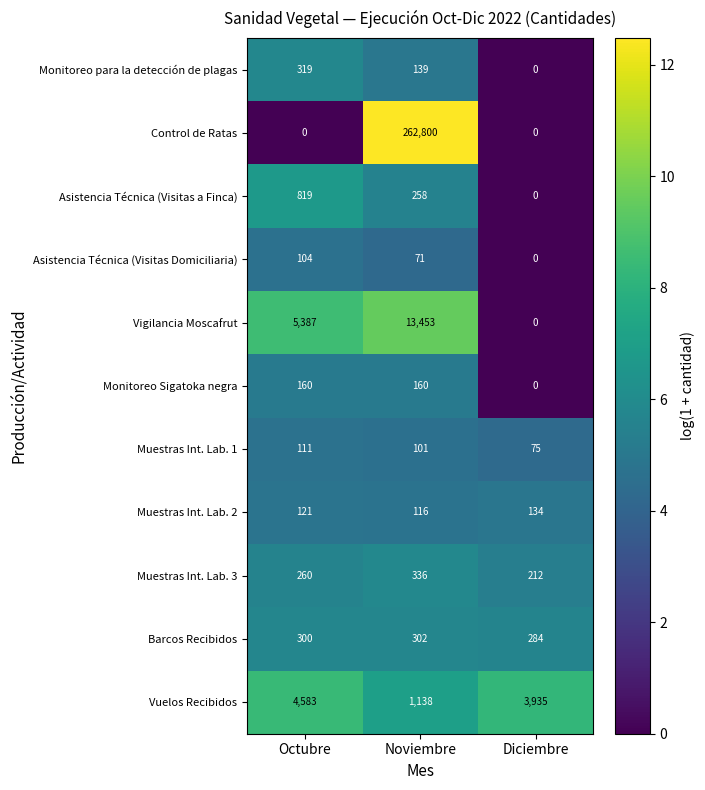

At Octubre, list the series in order from largest to smallest.

Vigilancia Moscafrut, Vuelos Recibidos, Asistencia Técnica (Visitas a Finca), Monitoreo para la detección de plagas, Barcos Recibidos, Muestras Int. Lab. 3, Monitoreo Sigatoka negra, Muestras Int. Lab. 2, Muestras Int. Lab. 1, Asistencia Técnica (Visitas Domiciliaria), Control de Ratas